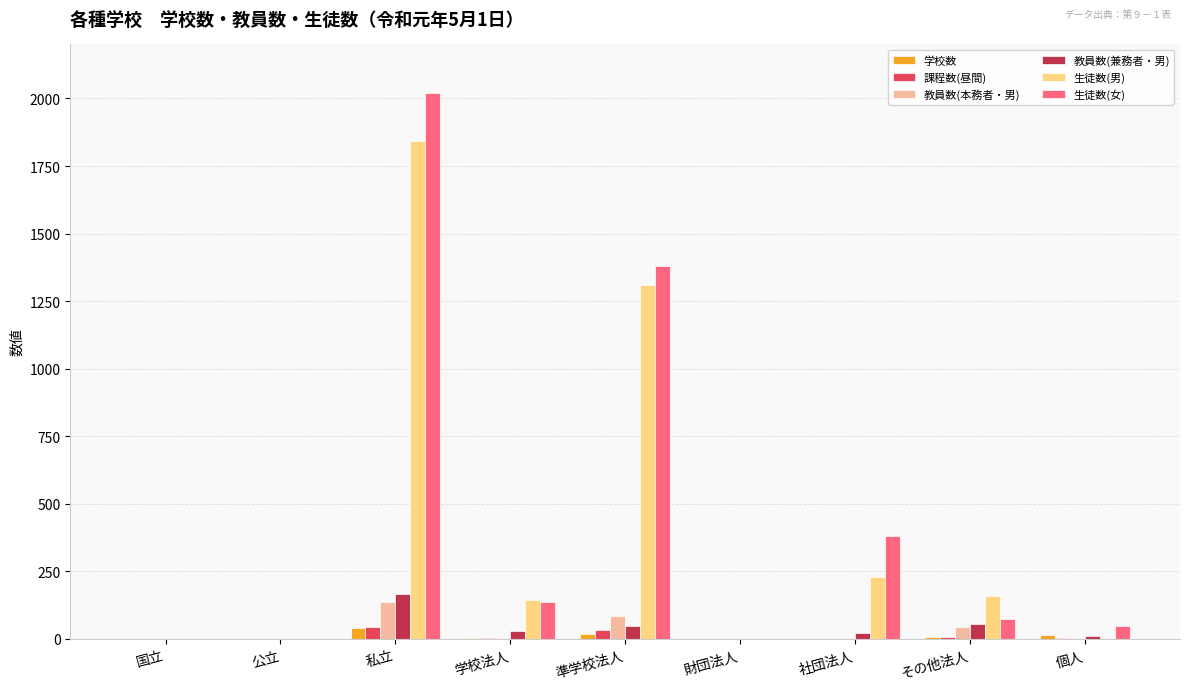

What is the average value of the 生徒数(女) series?

449